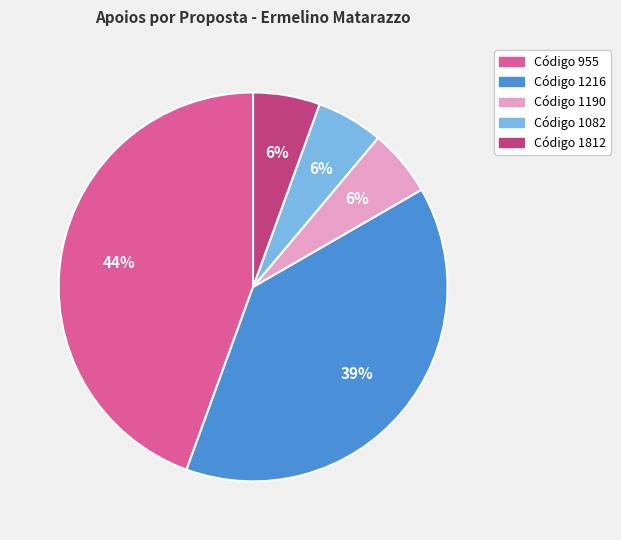

Is there any slice that represents more than half of the pie?

No